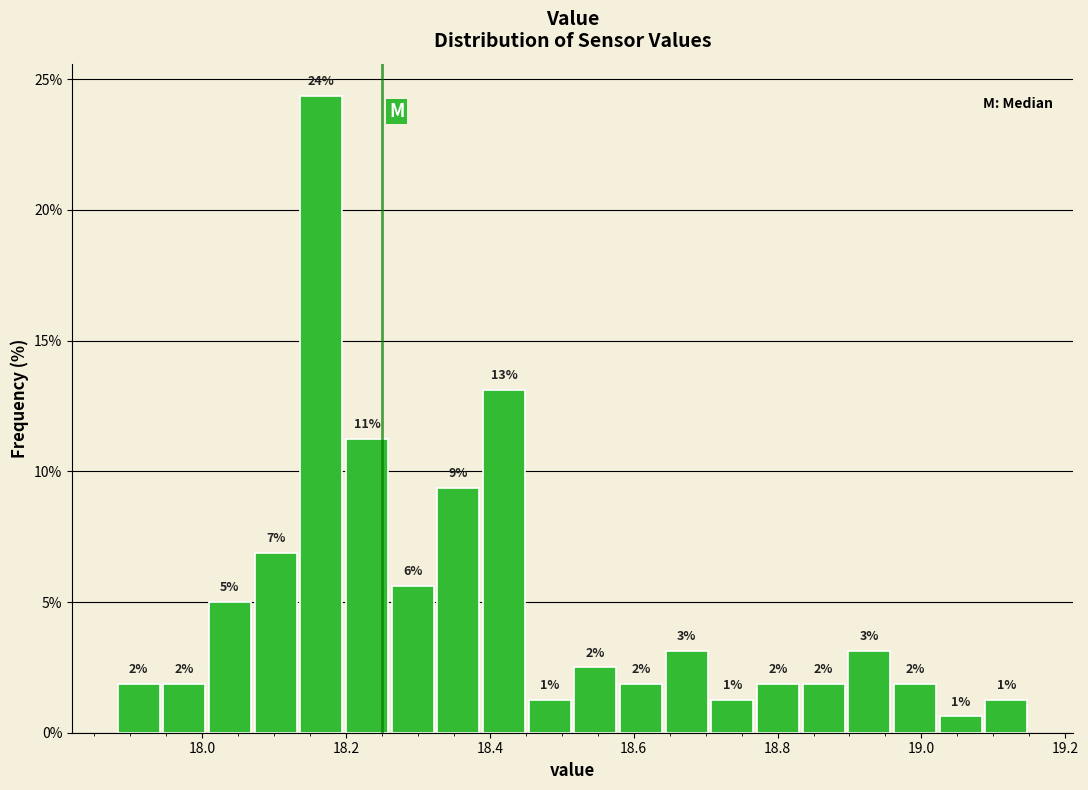

Read against the x-axis, roughly where is the centre of the tallest bar?

18.16